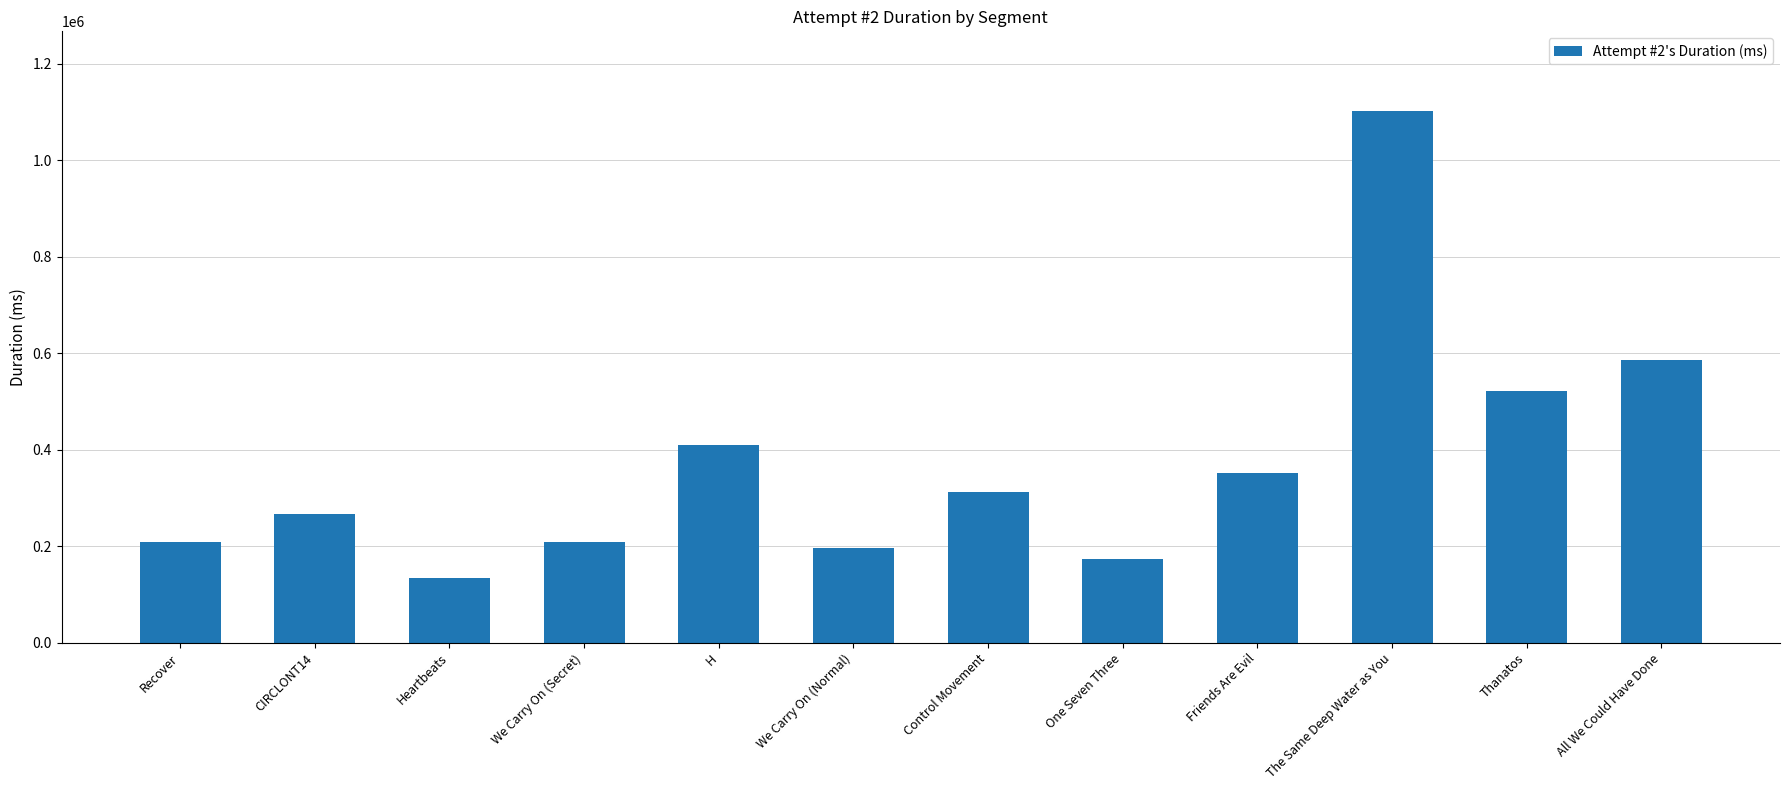

What is the label of the 10th bar from the right?

Heartbeats